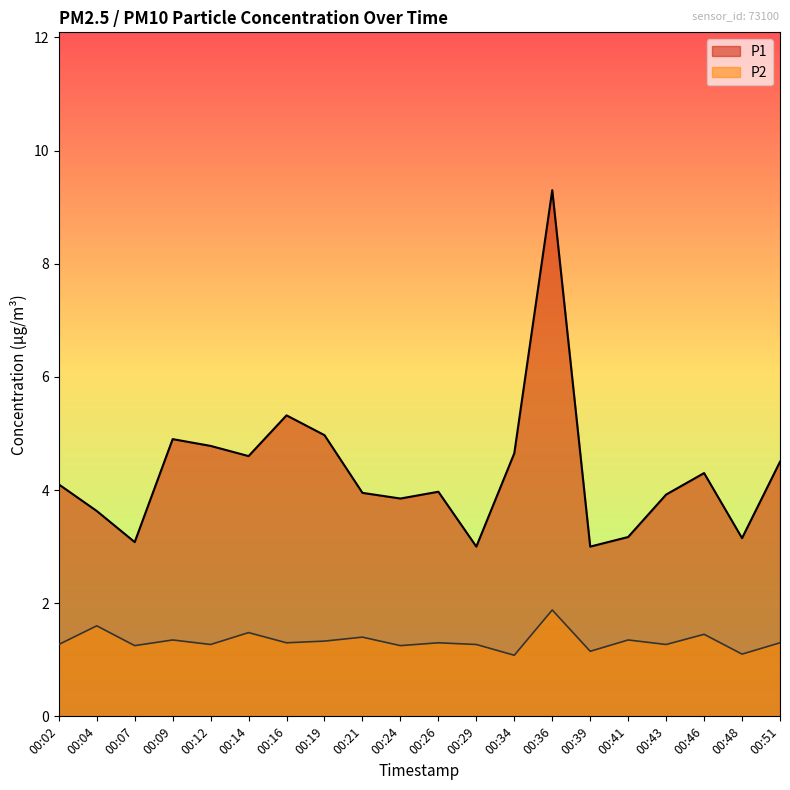

What is the sum of the P1 values at 00:46 and 00:24?

8.2